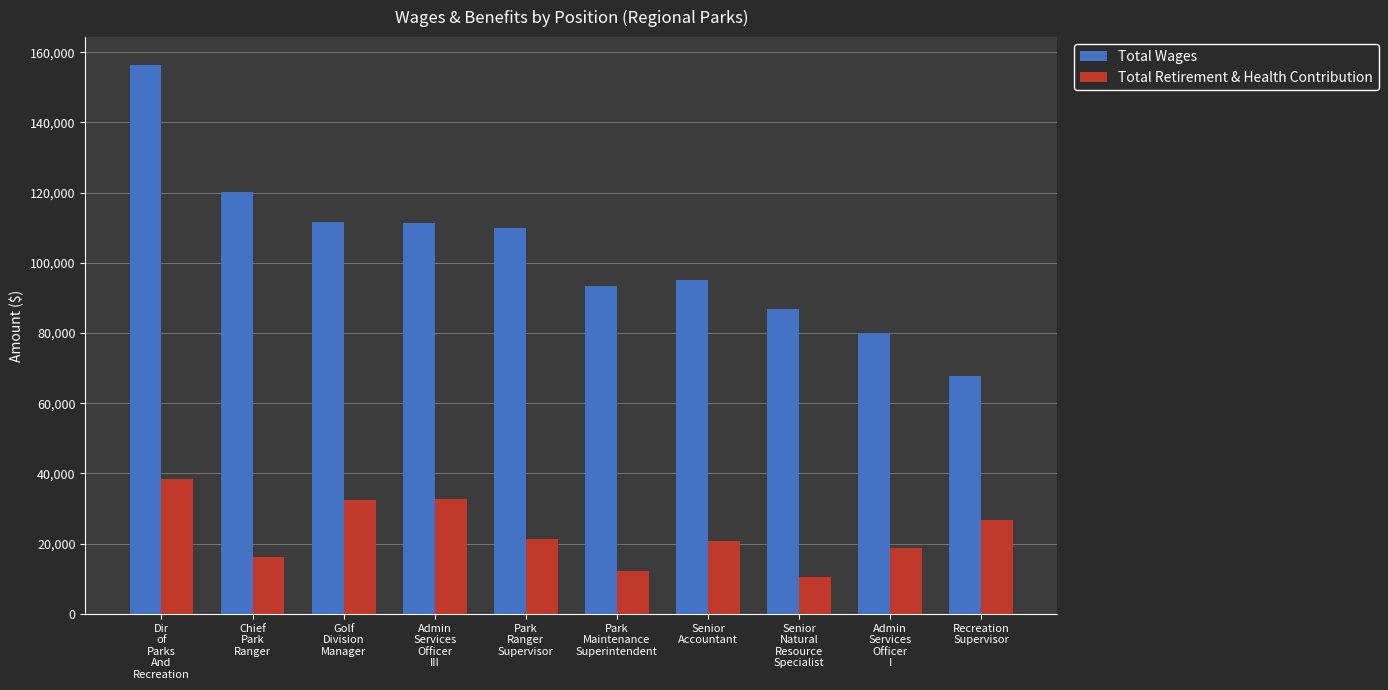

What position from the left is Admin
Services
Officer
III?

4